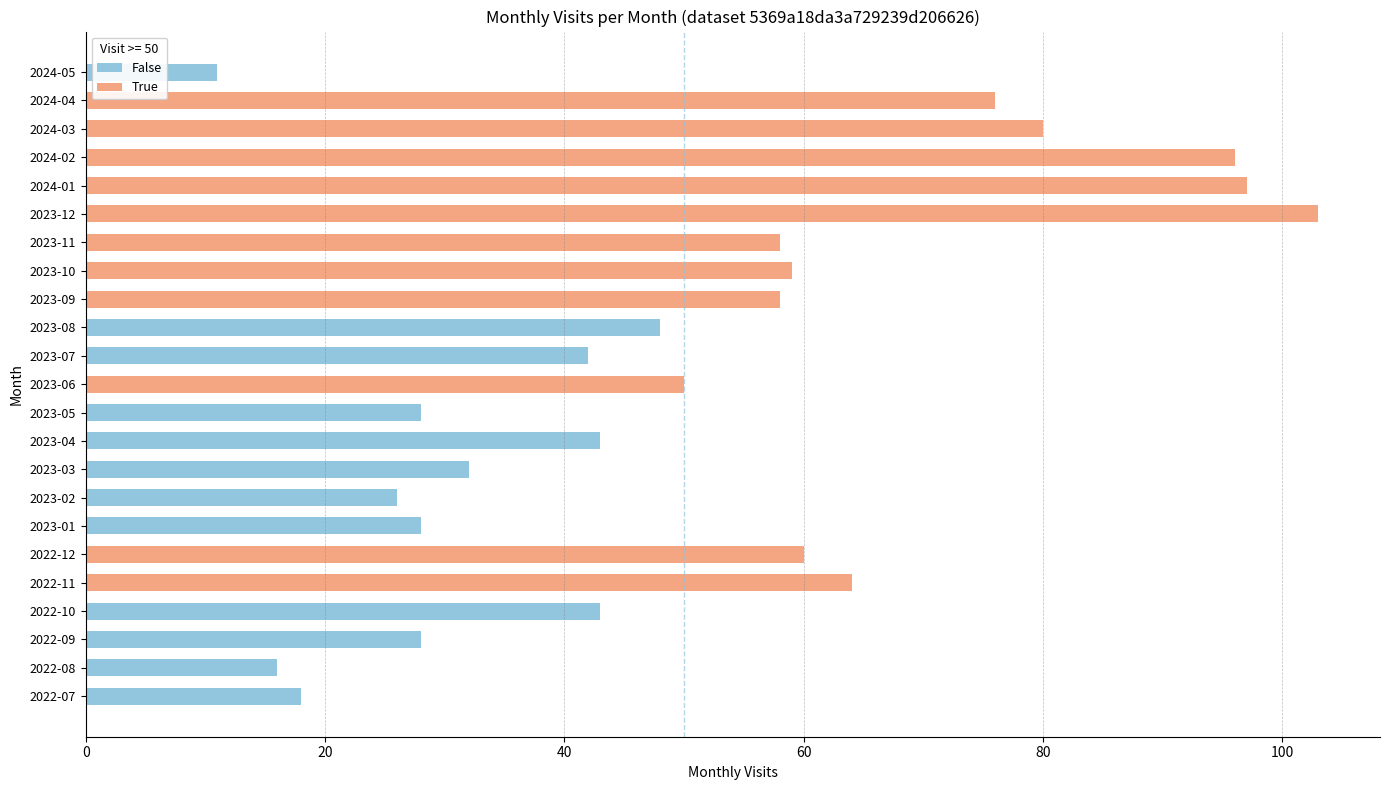

Count the number of data series in this chart.

1